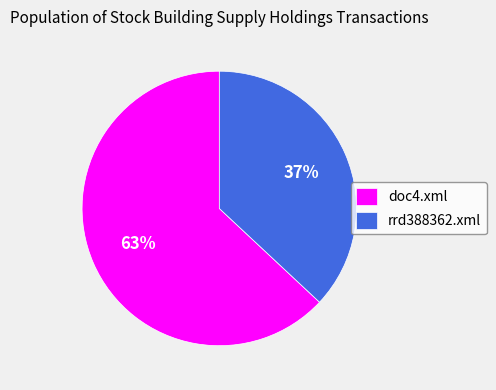

Which category accounts for the majority?

doc4.xml